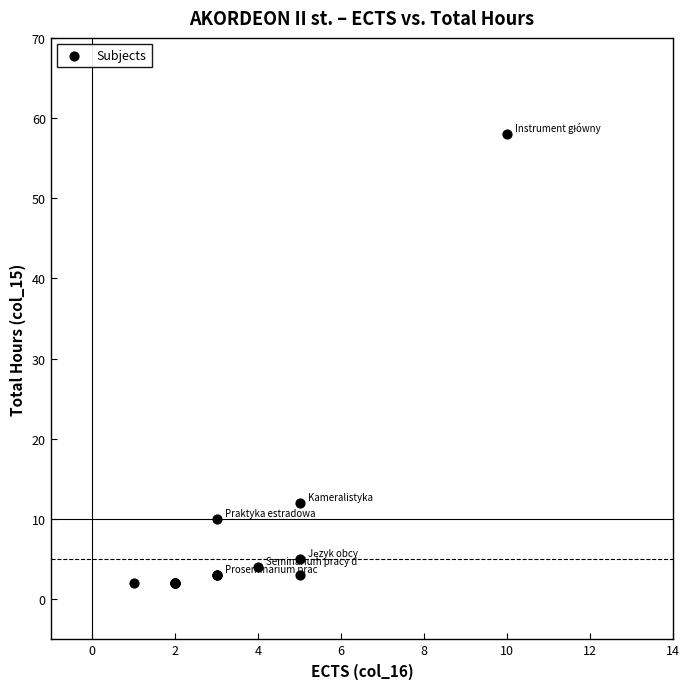

What Y value in the scatter plot is closest to 30?

12